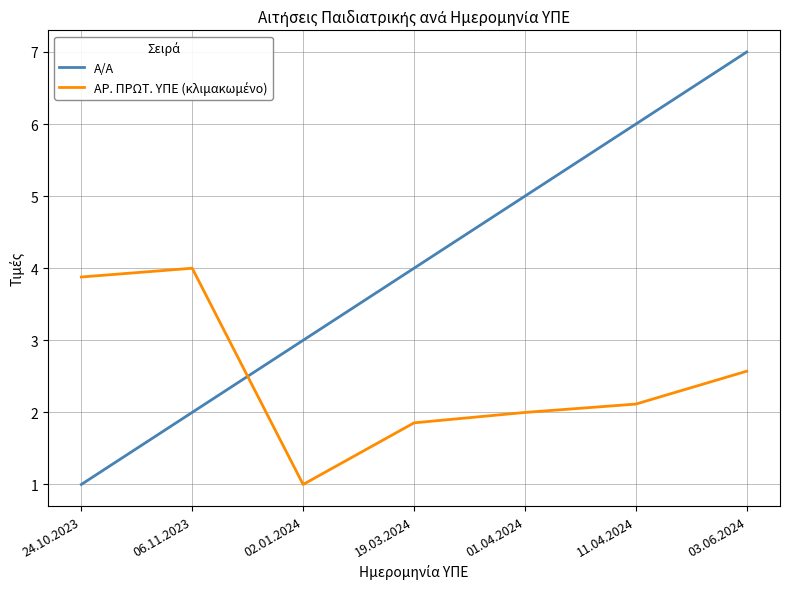

At which label is Α/Α closest to 4?

19.03.2024